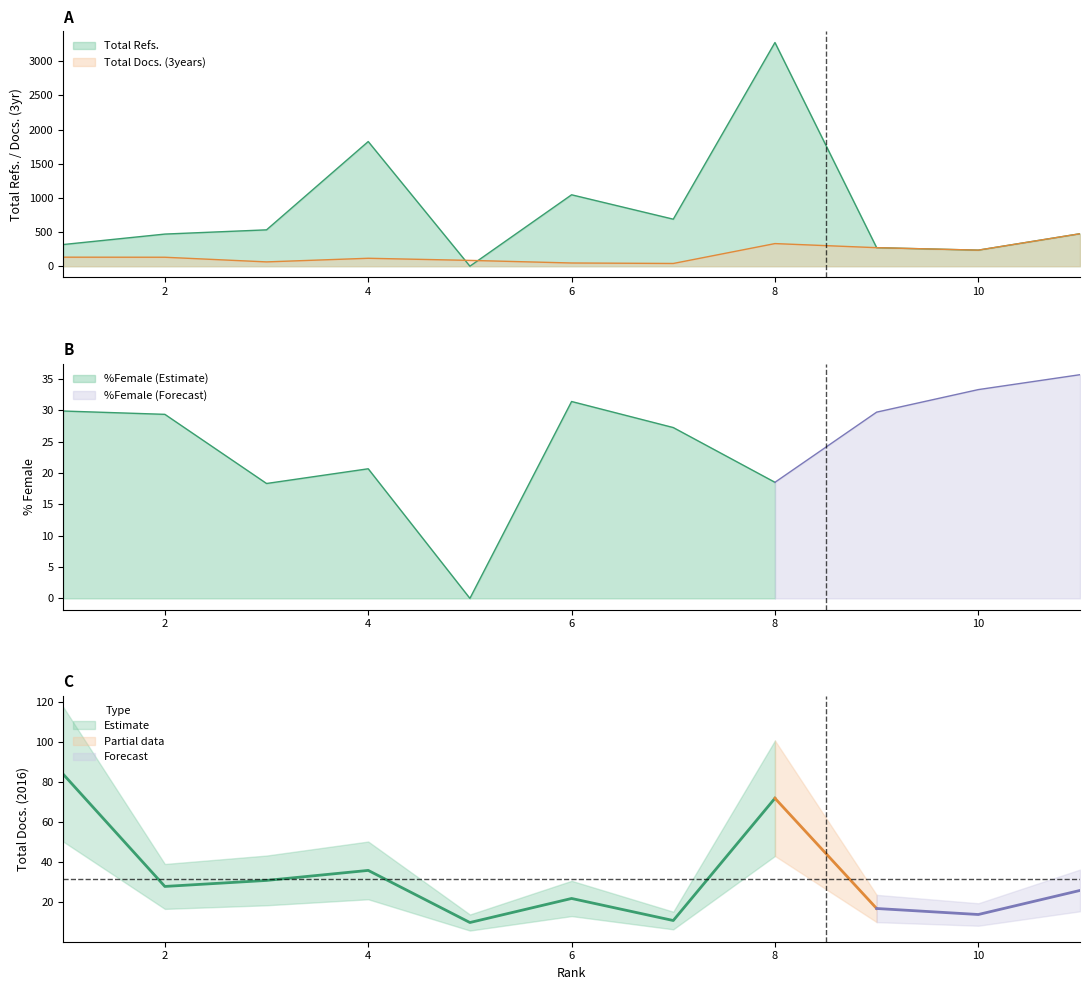

True or false: Total Docs. (3years) has a value of 85 at 5.

True